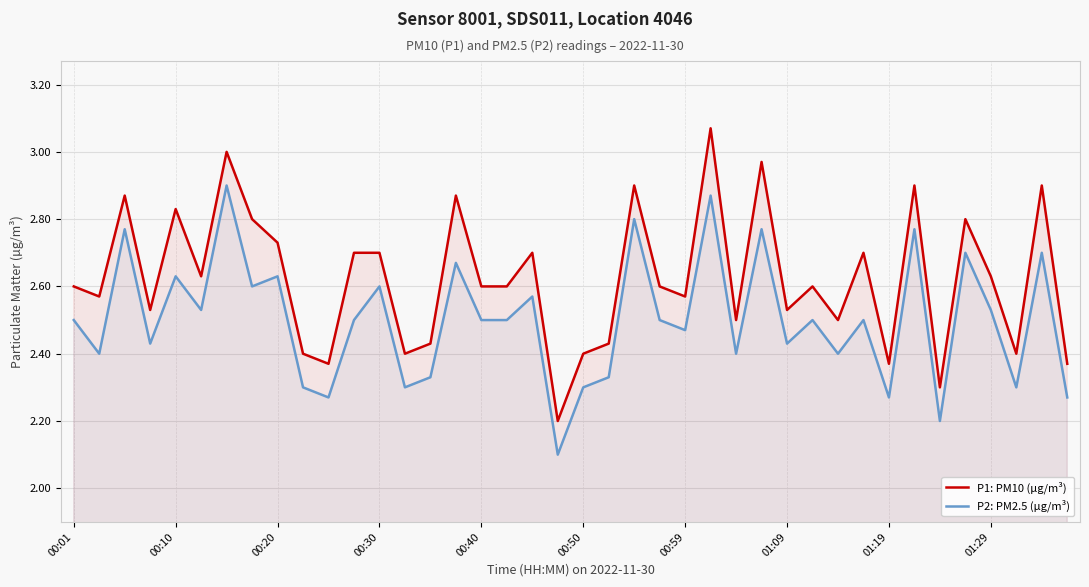

At which category is the sum across all series the highest?

25